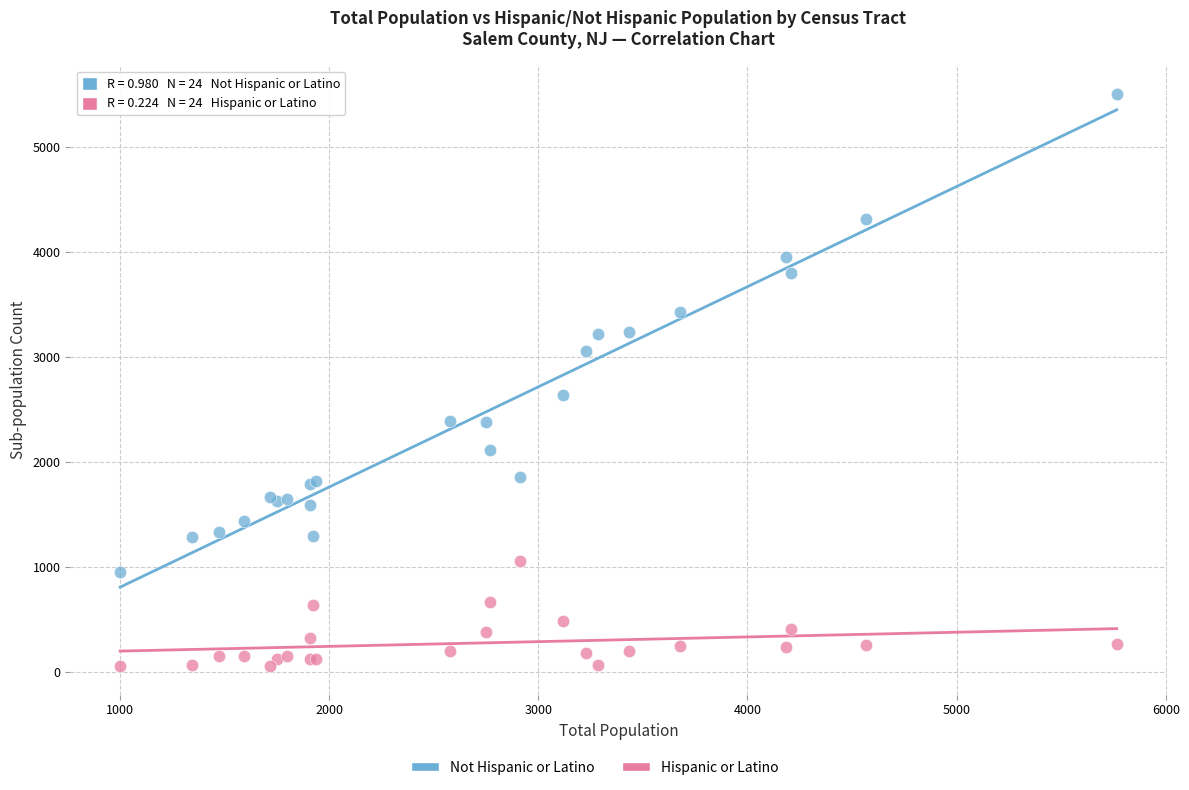

Across all series, what Y value is closest to 2778?

2635